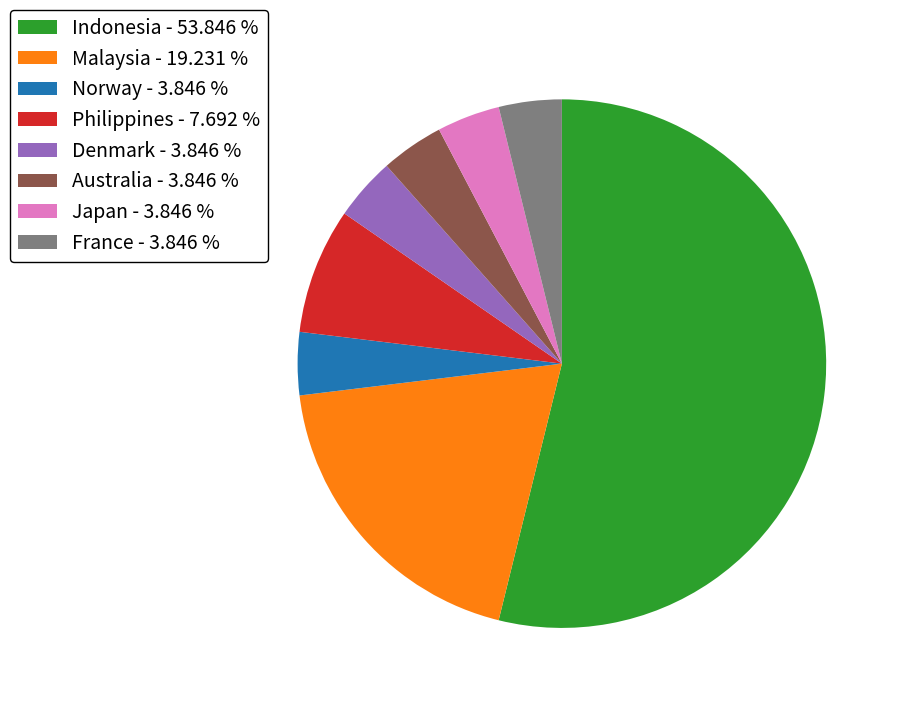

Is it true that Australia is 14% of the pie?

False